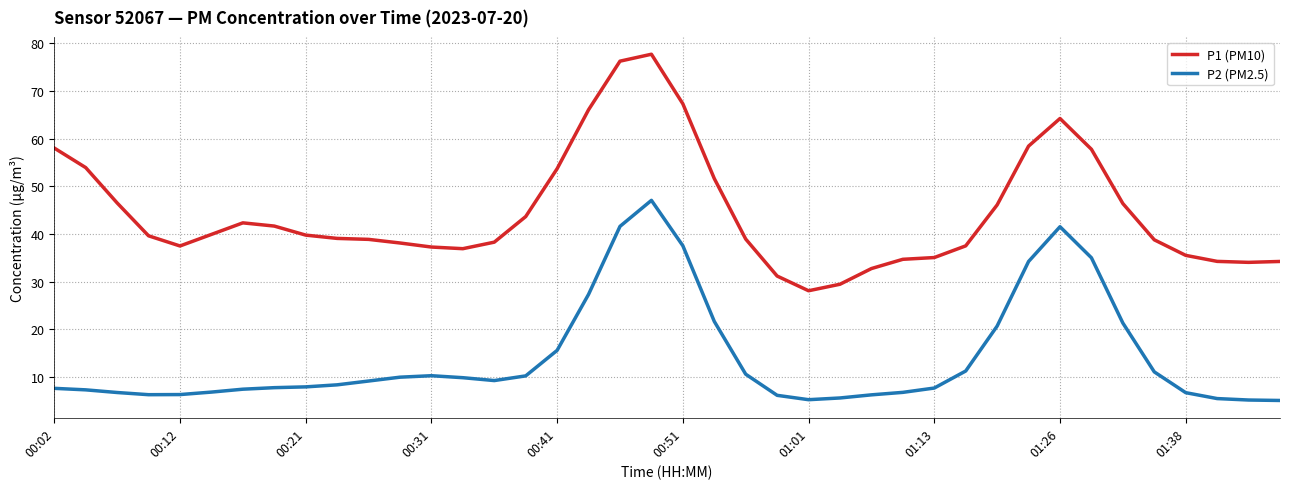

True or false: P2 (PM2.5) and P1 (PM10) cross at least once.

False